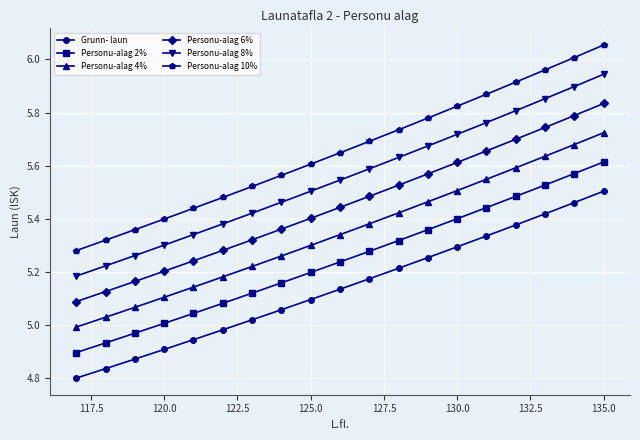

Which series has the largest total across all categories?

Personu-alag 10%